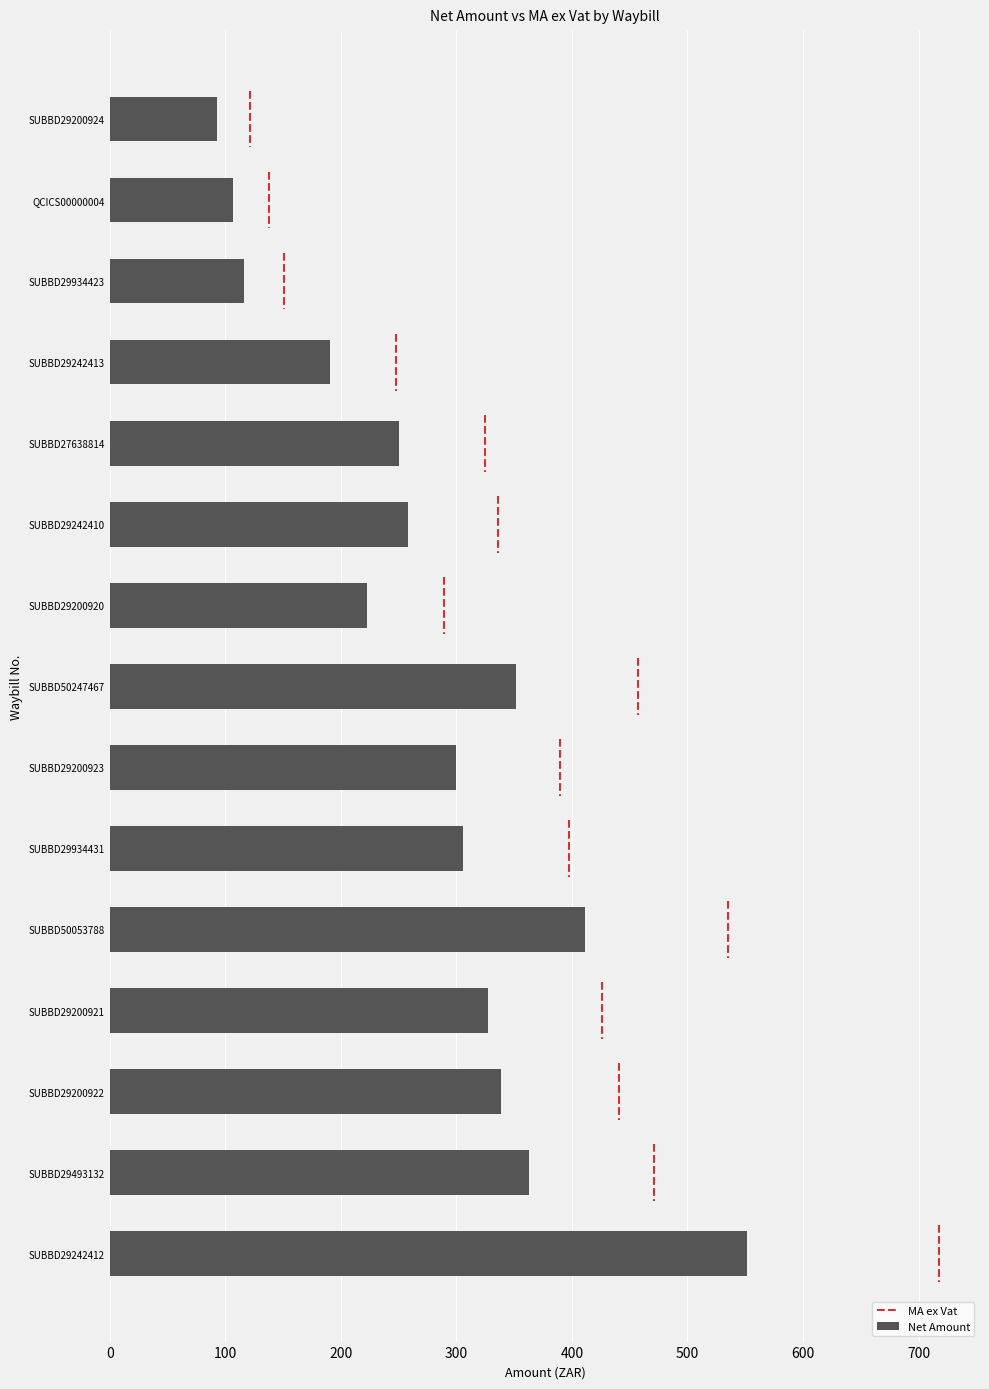

What is the lowest value of the Net Amount series?

93.1